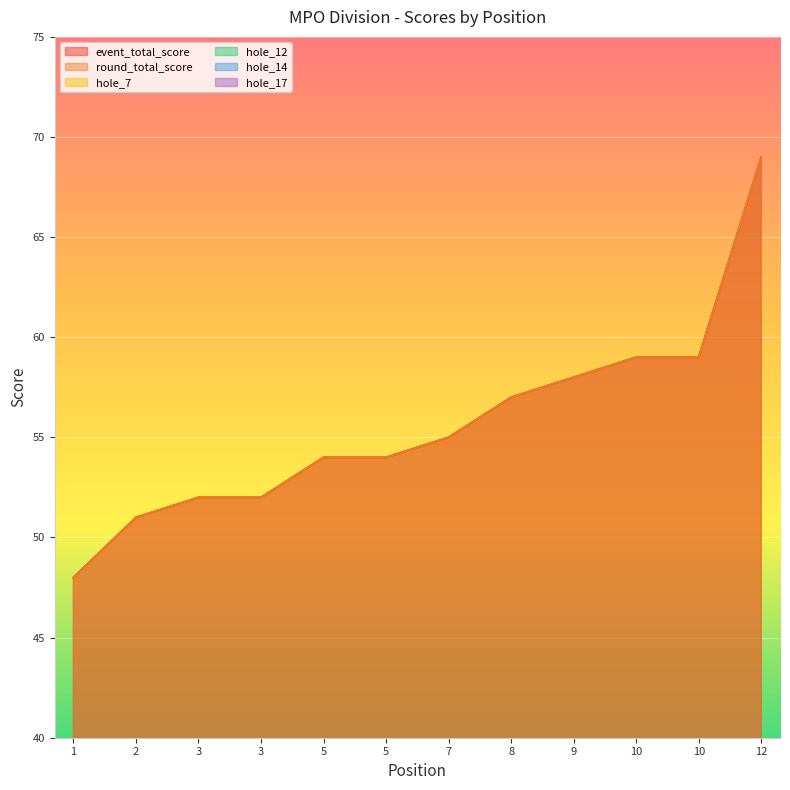

What is the difference between the maximum and minimum values in the hole_17 series?

1